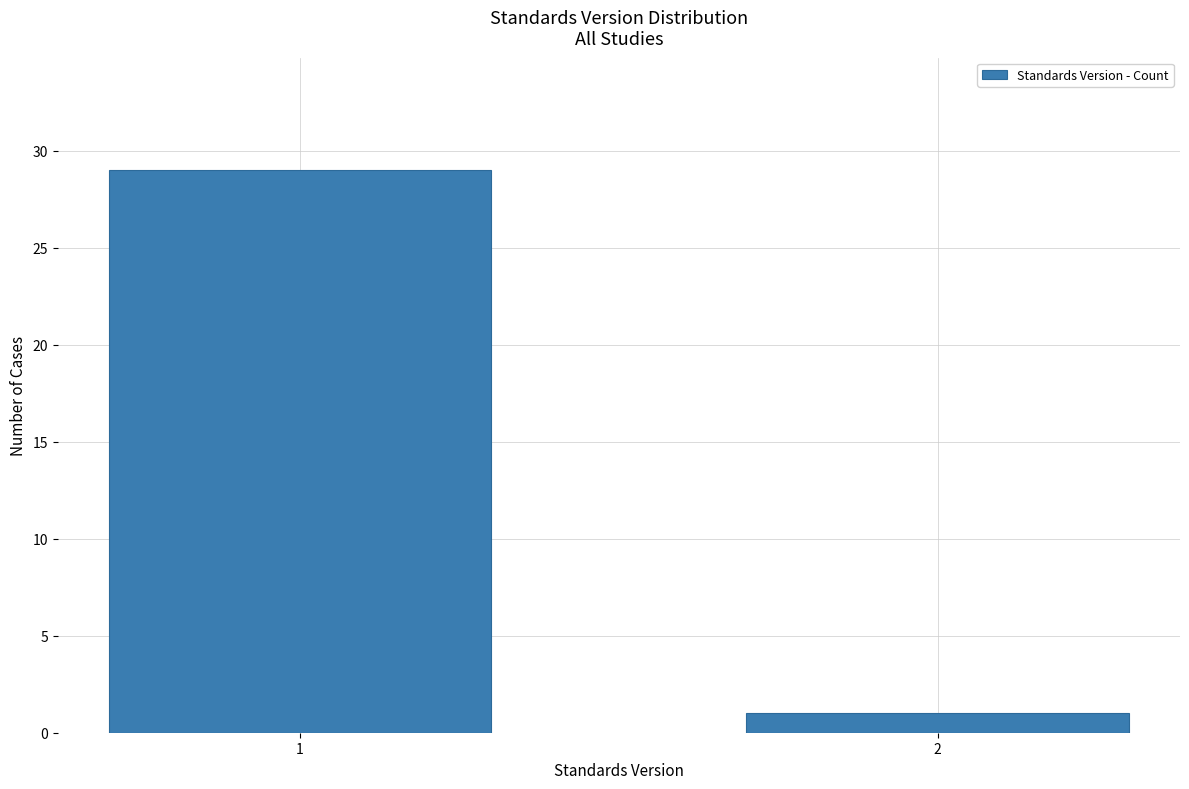

Reading right to left, transcribe all the data shown in this chart.

1	29